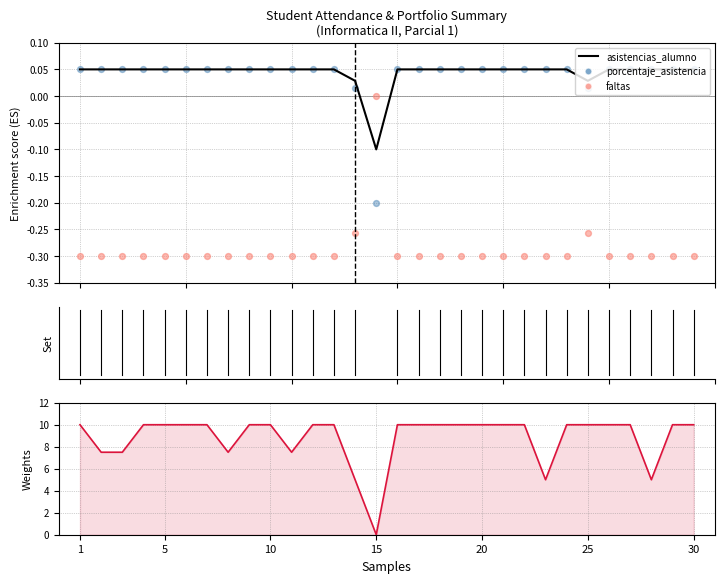

Which series contains the lowest Y value?

faltas